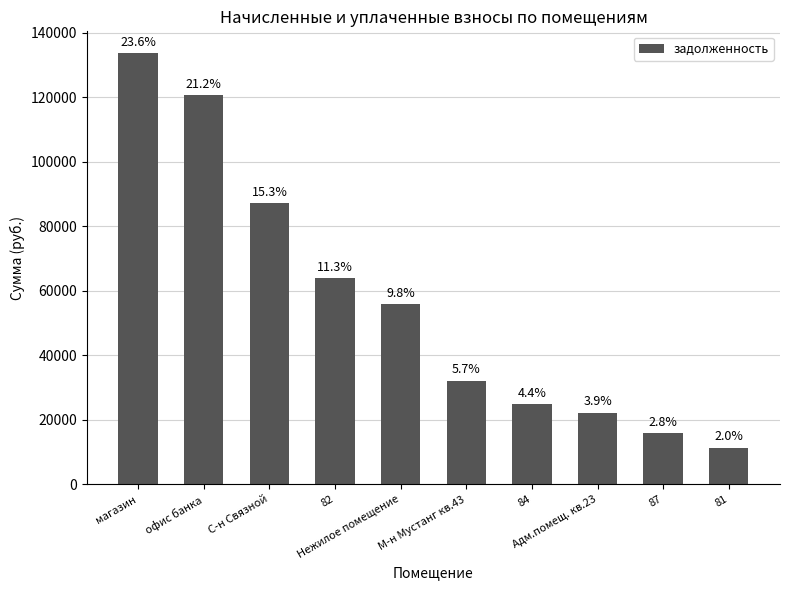

What is the value of the 2nd bar from the left?

120589.1